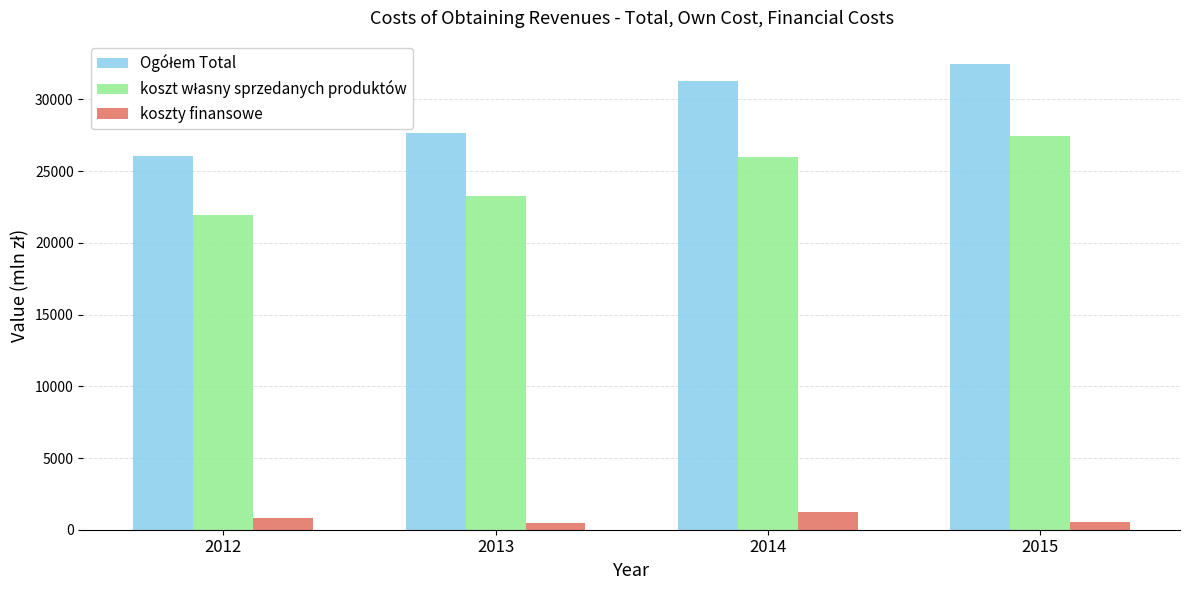

At which category does the chart reach its peak across all series?

2015